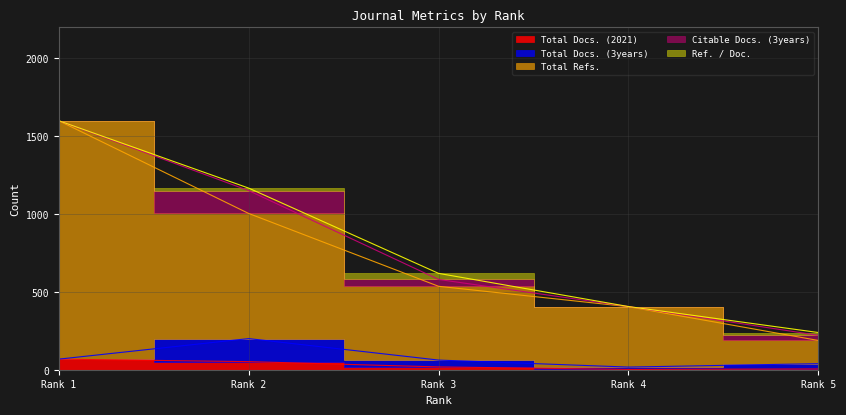

True or false: Ref. / Doc. and Citable Docs. (3years) intersect in this chart.

False